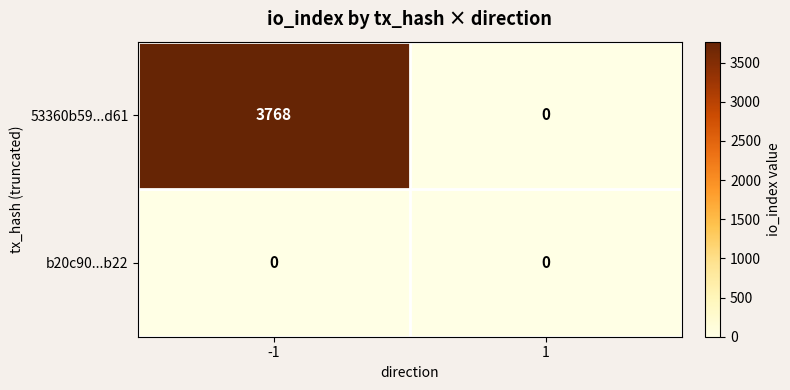

Which series has the largest total across all categories?

53360b59...d61